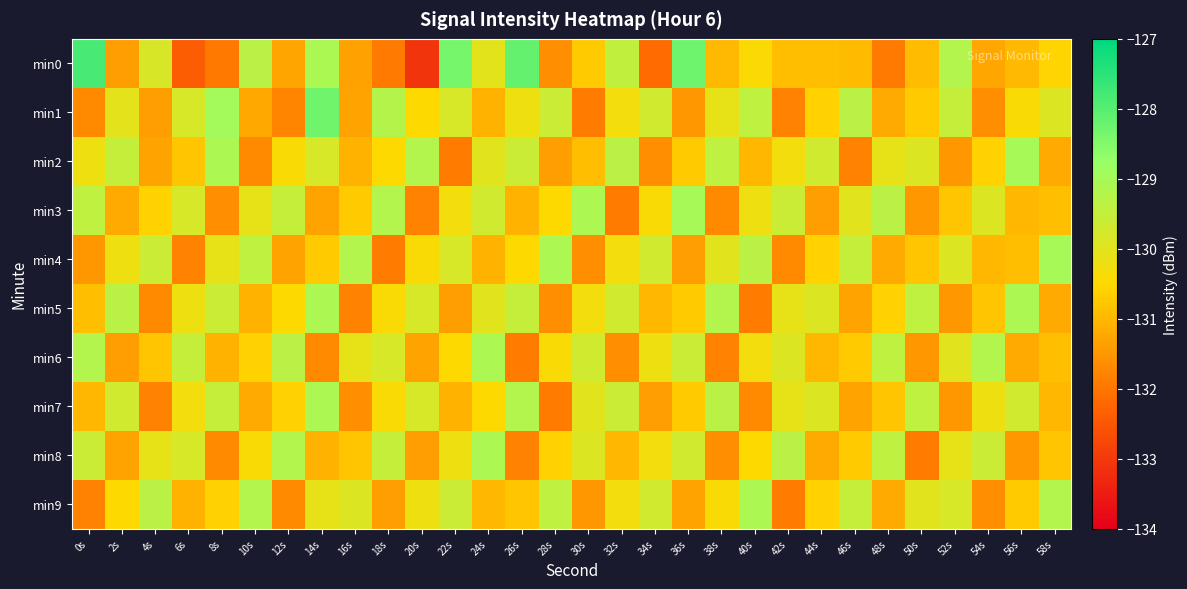

At 2s, list the series in order from smallest to largest.

min6, min0, min8, min3, min9, min4, min1, min7, min2, min5